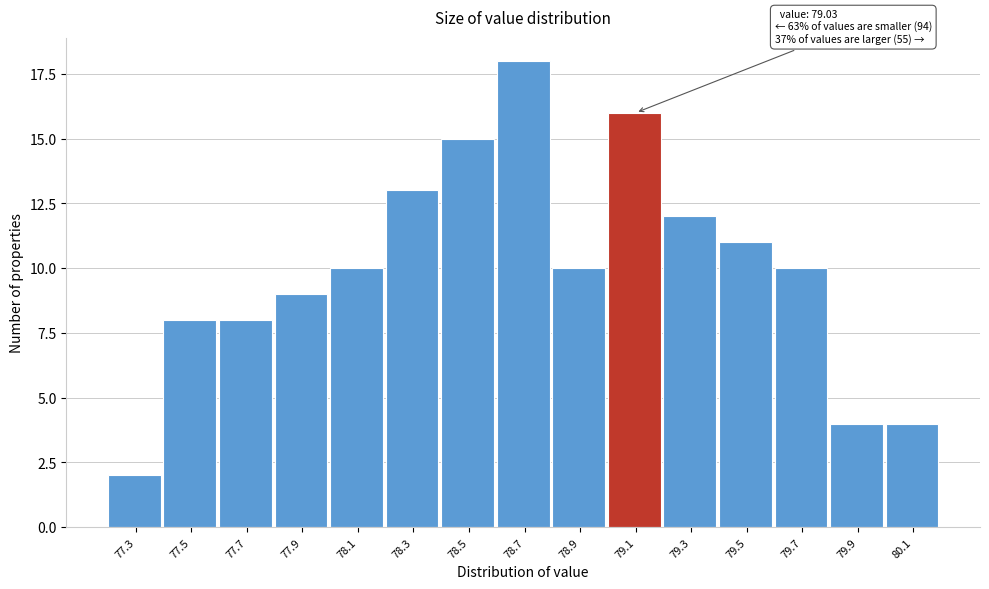

Reading left to right, list all the values displayed in this chart.

77.3=2	77.5=8	77.7=8	77.9=9	78.1=10	78.3=13	78.5=15	78.7=18	78.9=10	79.1=16	79.3=12	79.5=11	79.7=10	79.9=4	80.1=4